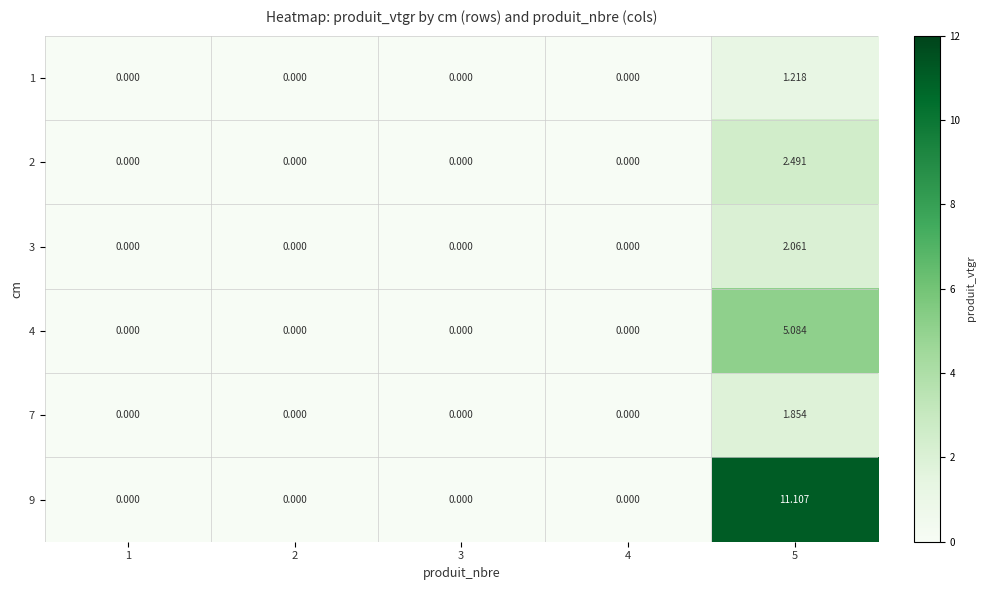

Reading left to right, what are all the values shown in this chart?

1: 1=0.0	2=0.0	3=0.0	4=0.0	5=1.2
2: 1=0.0	2=0.0	3=0.0	4=0.0	5=2.5
3: 1=0.0	2=0.0	3=0.0	4=0.0	5=2.1
4: 1=0.0	2=0.0	3=0.0	4=0.0	5=5.1
7: 1=0.0	2=0.0	3=0.0	4=0.0	5=1.9
9: 1=0.0	2=0.0	3=0.0	4=0.0	5=11.1